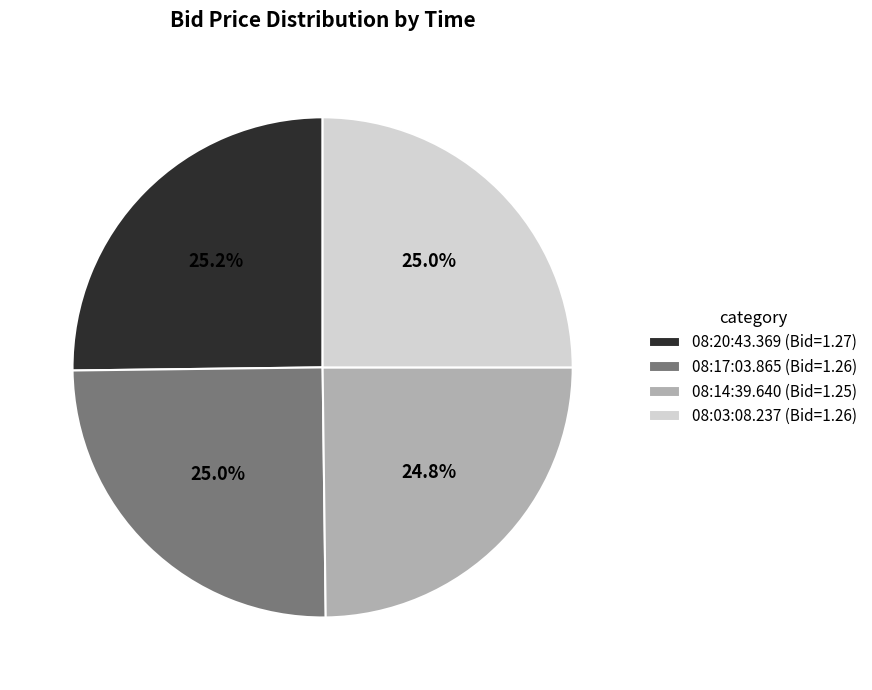

Do 08:03:08.237 and 08:20:43.369 together represent more than half of the pie?

Yes